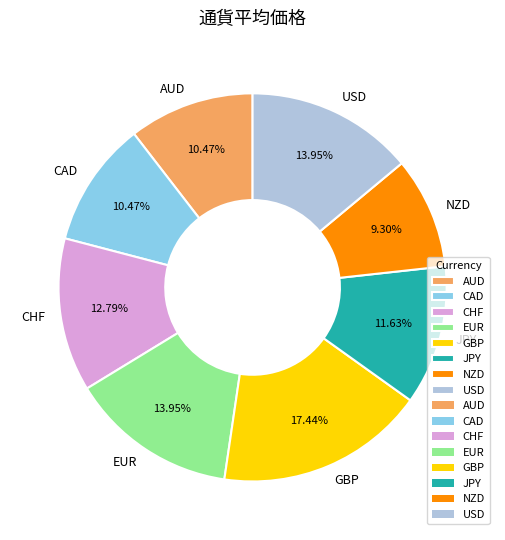

What is the smallest slice in the pie chart?

NZD